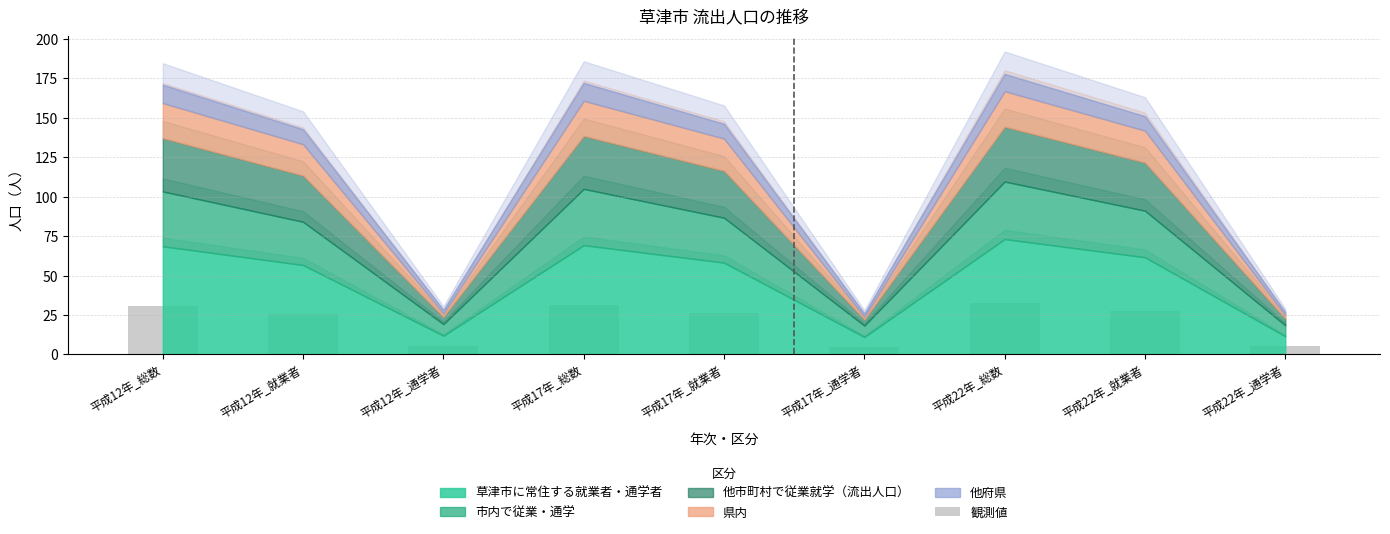

The chart shows a value of 32.9 at 平成22年_総数. True or false?

True